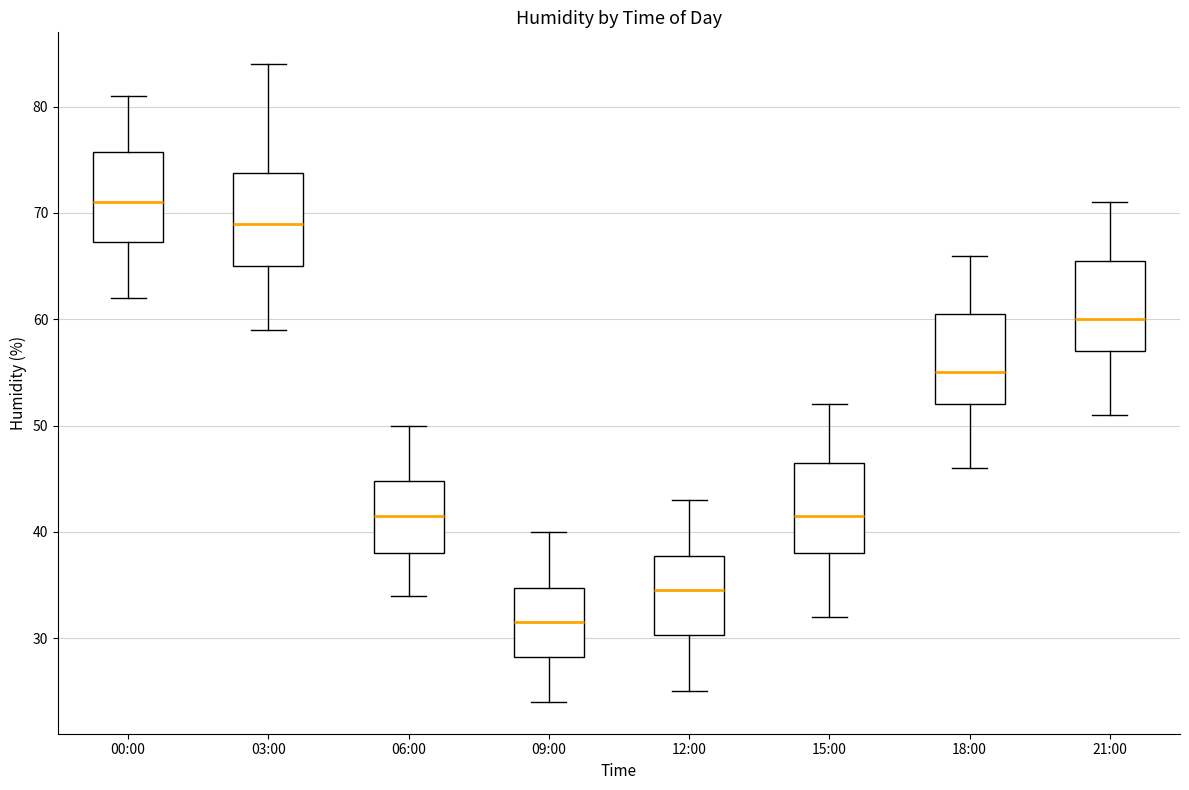

Where does the median line of the box for 00:00 sit on the y-axis? The values are not printed on the chart, so give them approximately, as read against the axis.

71